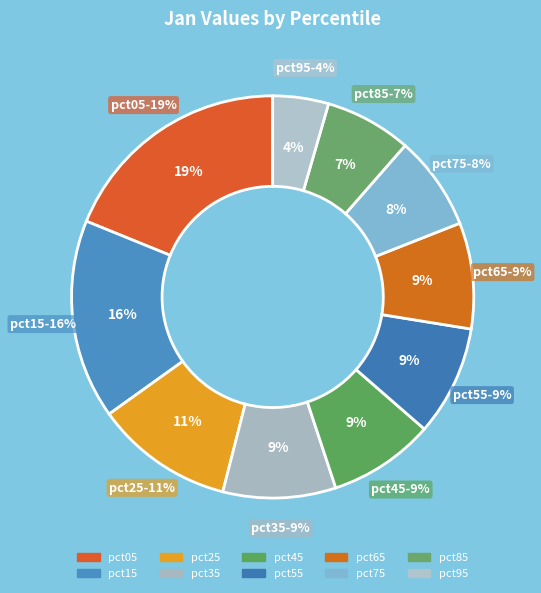

Is there a majority slice in this chart?

No